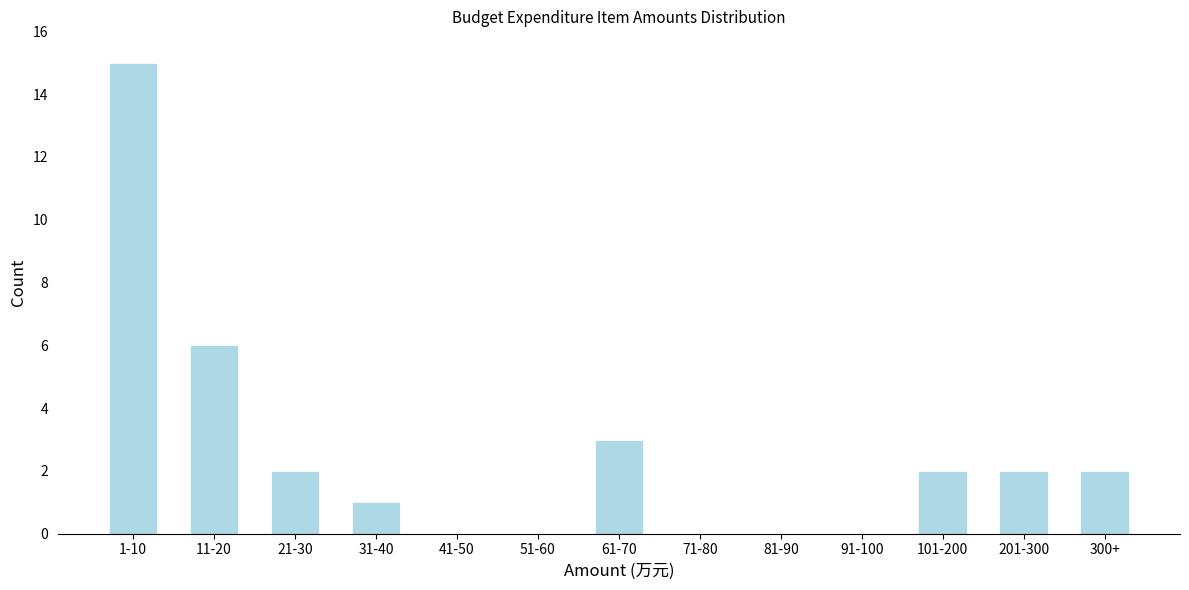

Reading left to right, list all the values displayed in this chart.

1-10=15	11-20=6	21-30=2	31-40=1	41-50=0	51-60=0	61-70=3	71-80=0	81-90=0	91-100=0	101-200=2	201-300=2	300+=2